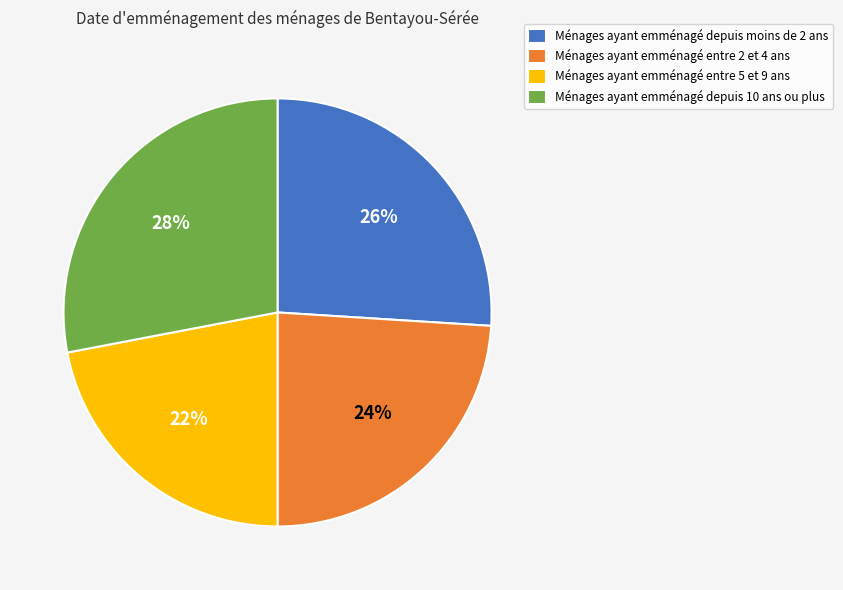

Count the number of slices in the pie.

4